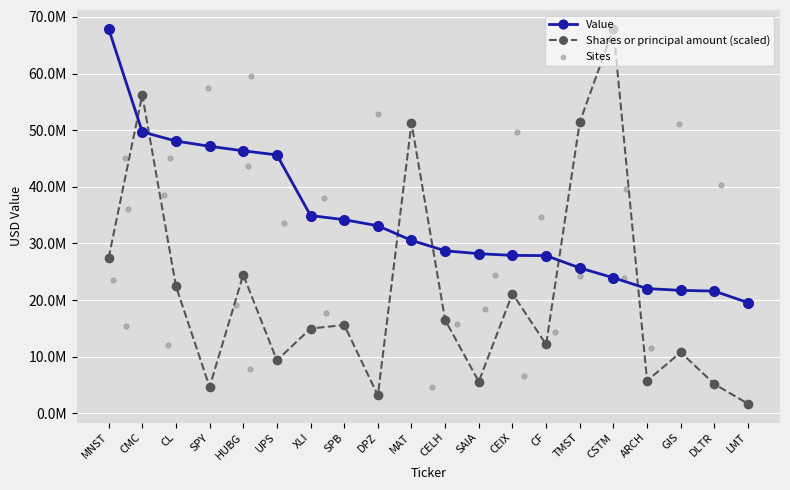

Which series has the widest spread of Y values?

Shares or principal amount